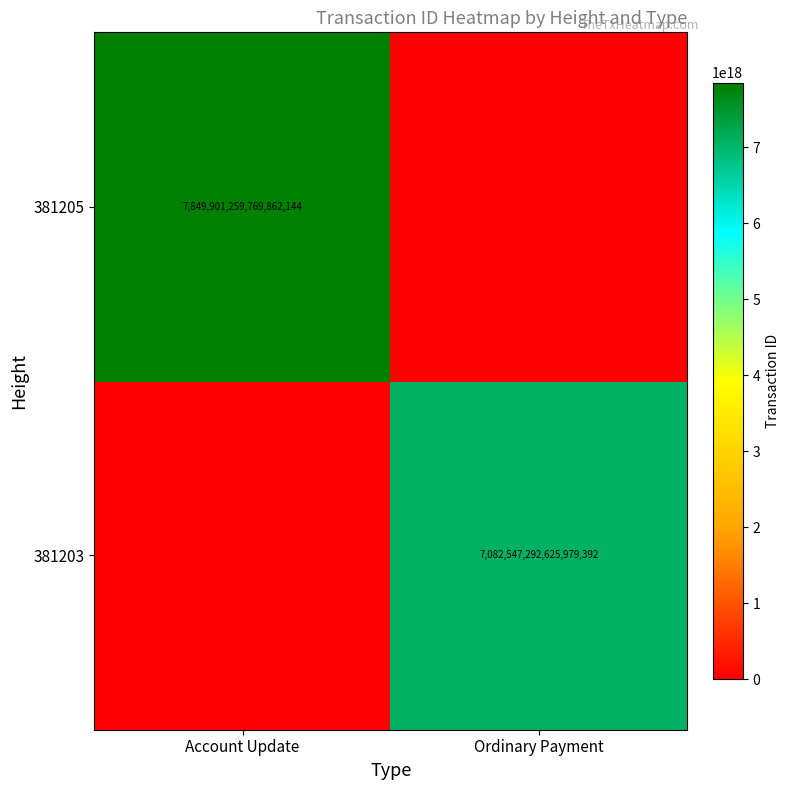

Is it true that 381203 equals 3334352926478473216 at Ordinary Payment?

False